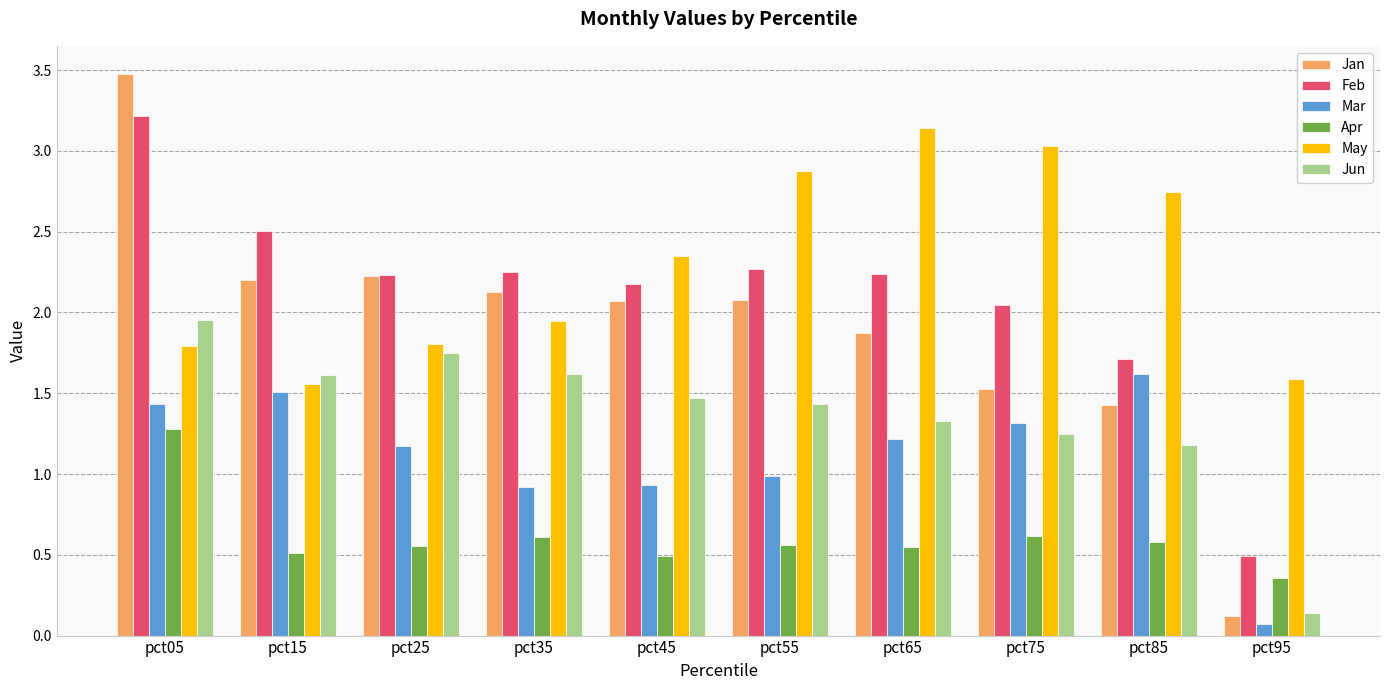

The value of Jun at pct35 is 1.6. True or false?

True